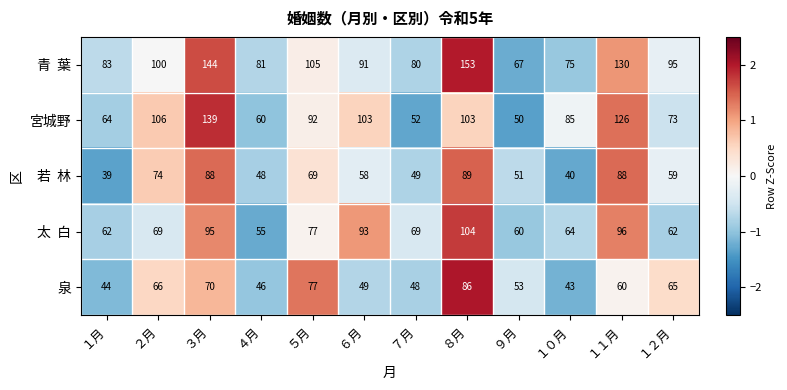

The 泉 series shows 70 at ３月. True or false?

True